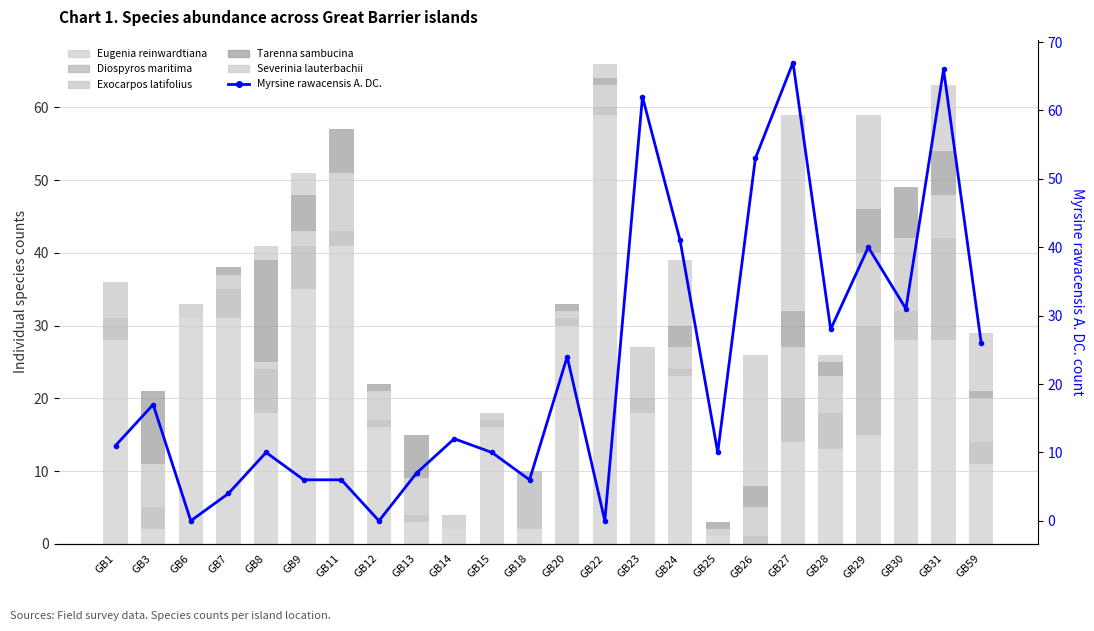

At which label does Tarenna sambucina reach its peak?

GB8